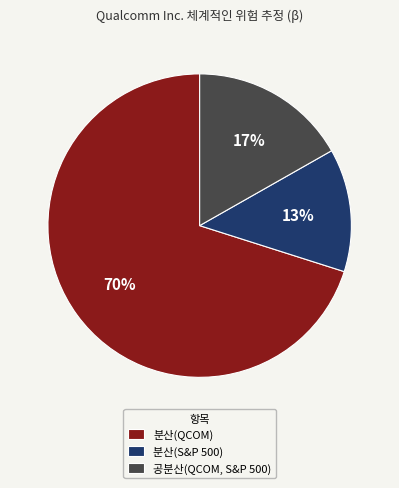

True or false: 분산(S&P 500) accounts for 13% of the total.

True